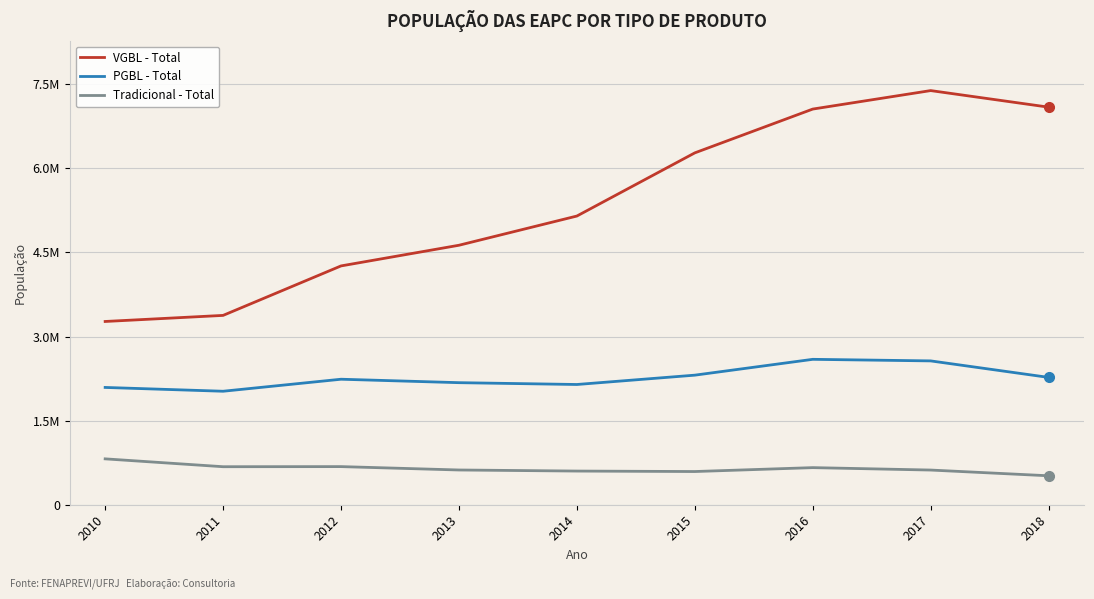

True or false: PGBL - Total and Tradicional - Total cross at least once.

False